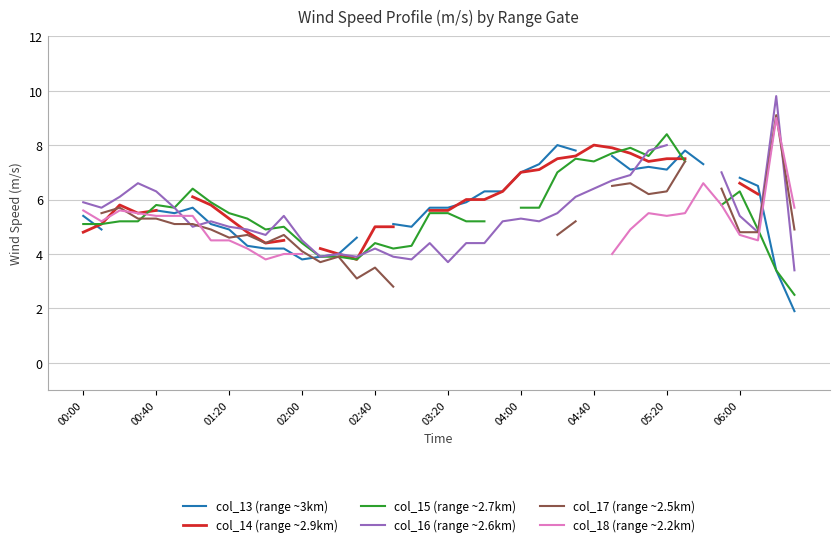

How many lines are shown in the chart?

6